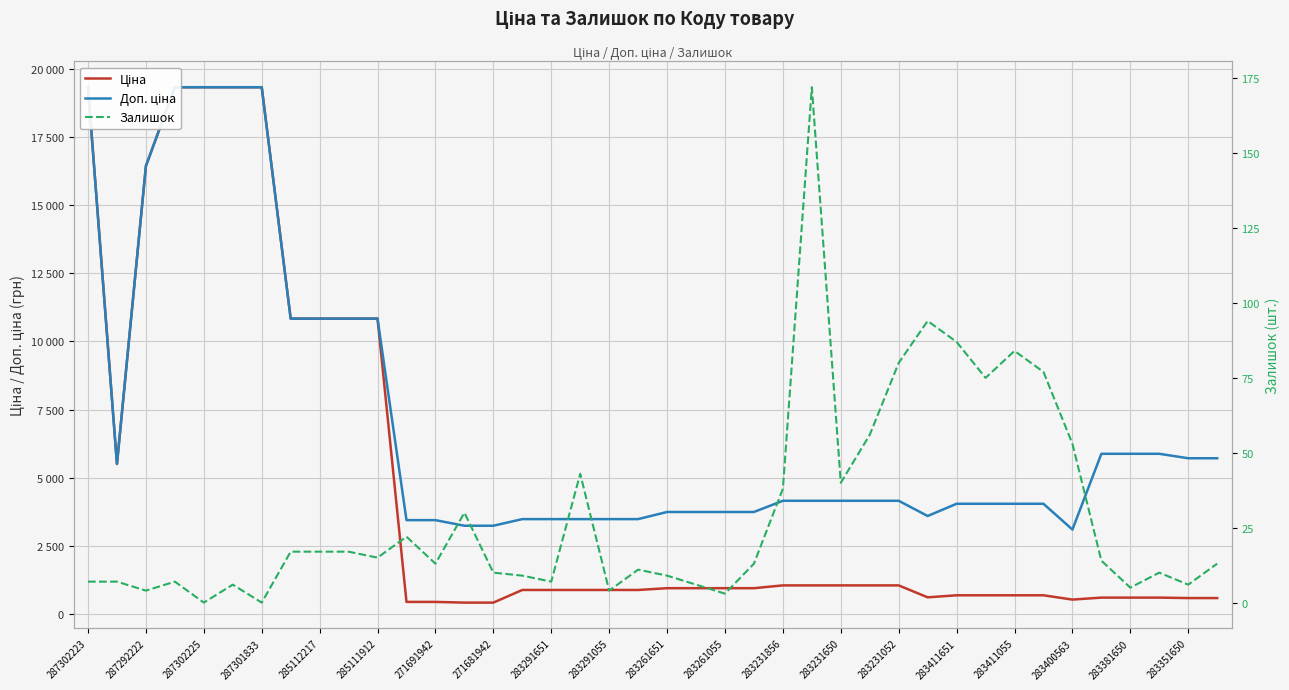

Read the Залишок value at 35.

14.0